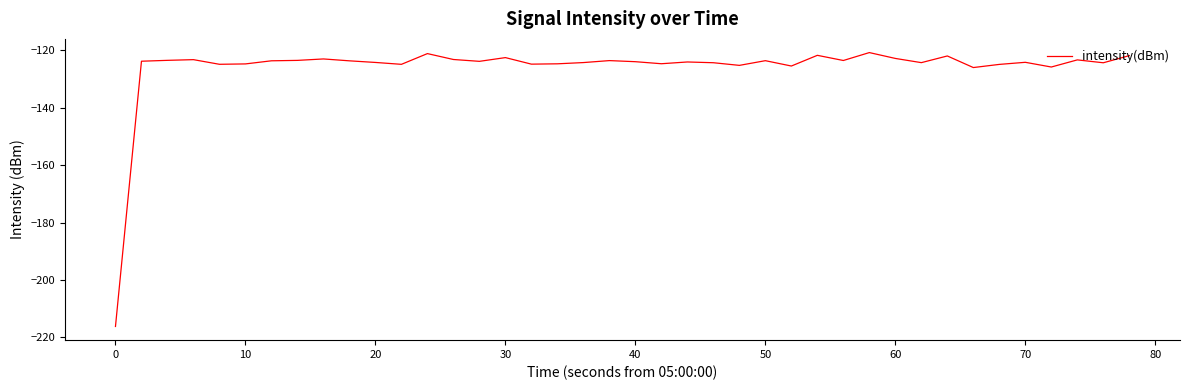

What is the difference between the maximum and minimum values?

95.3